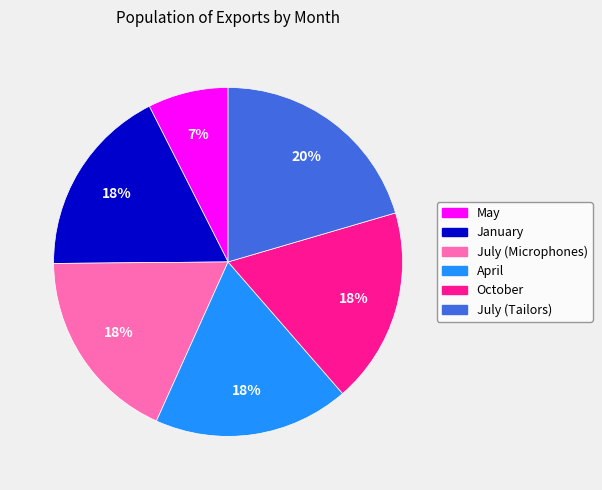

Which category has the smallest portion of the pie?

May